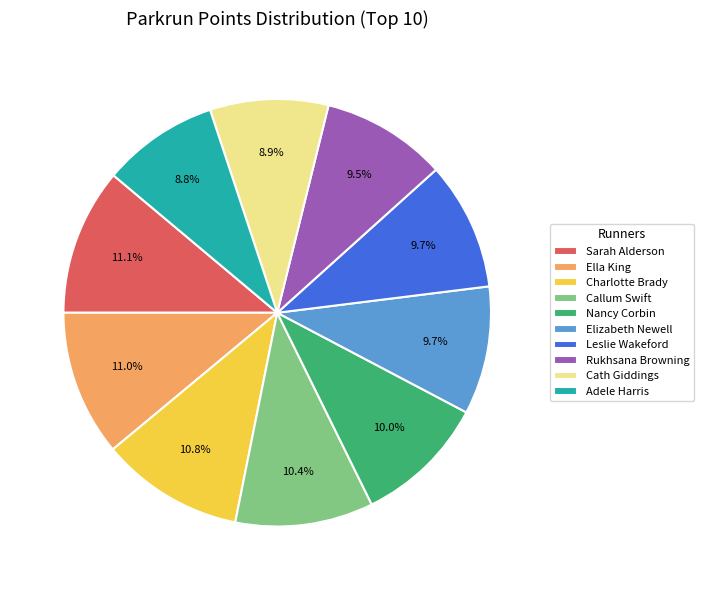

How much of the chart is everything except Cath Giddings?

91.1%